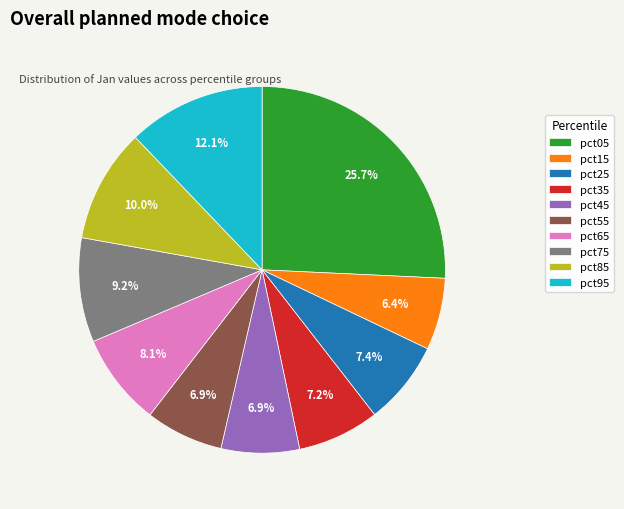

The pct85 slice represents 24% of the pie. True or false?

False